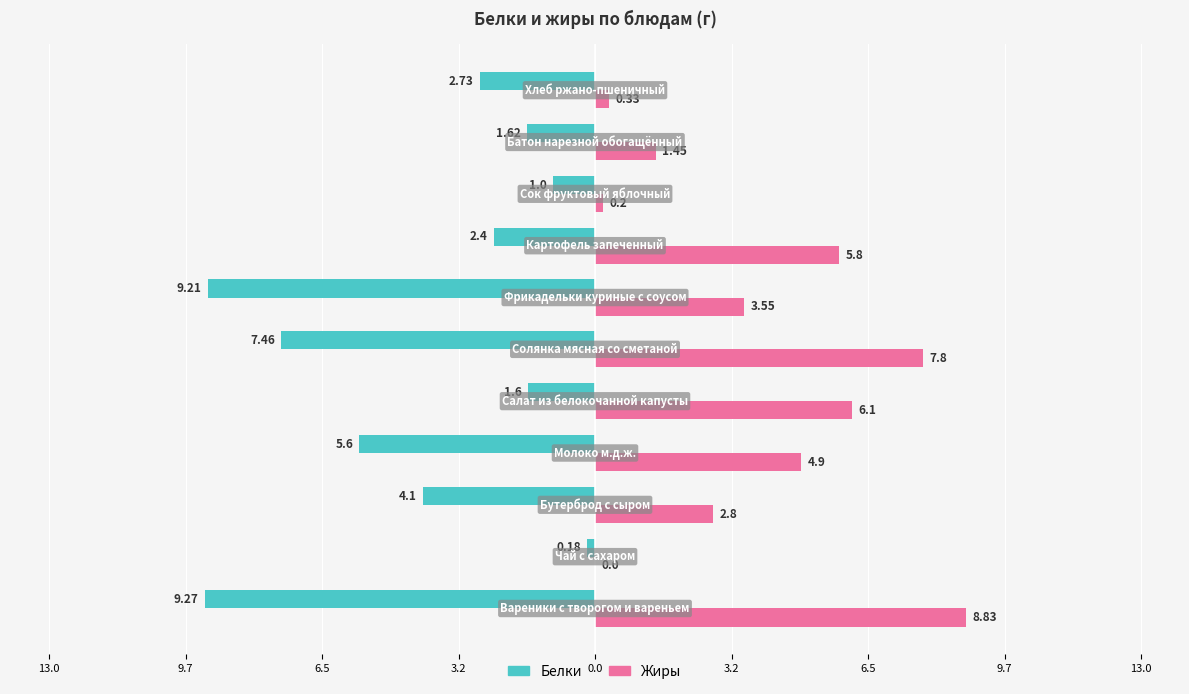

What is the sum of all Белки values?

-45.2